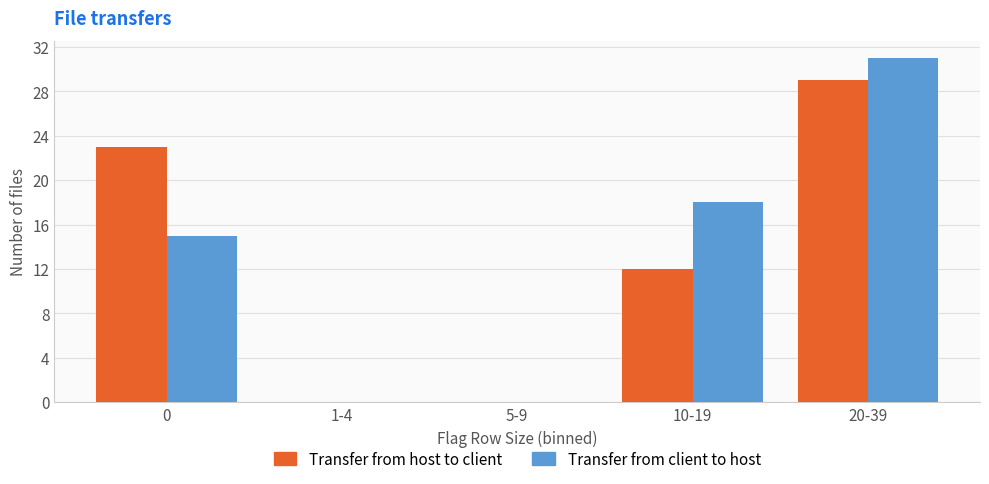

Reading left to right, extract all data points from this chart.

Transfer from host to client: 0=23	1-4=0	5-9=0	10-19=12	20-39=29
Transfer from client to host: 0=15	1-4=0	5-9=0	10-19=18	20-39=31